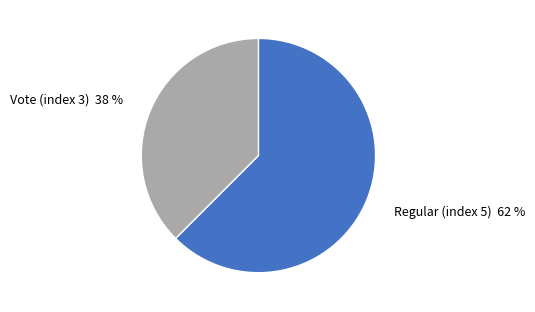

Which category has the smallest portion of the pie?

Vote (index 3)